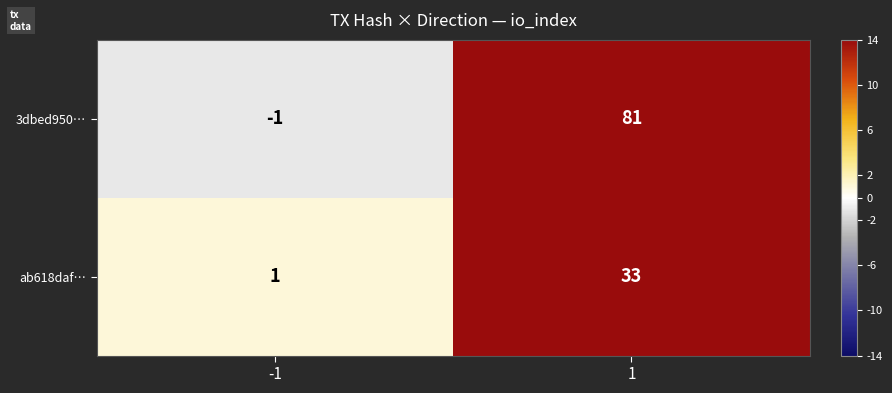

What is the maximum value for ab618daf…?

33